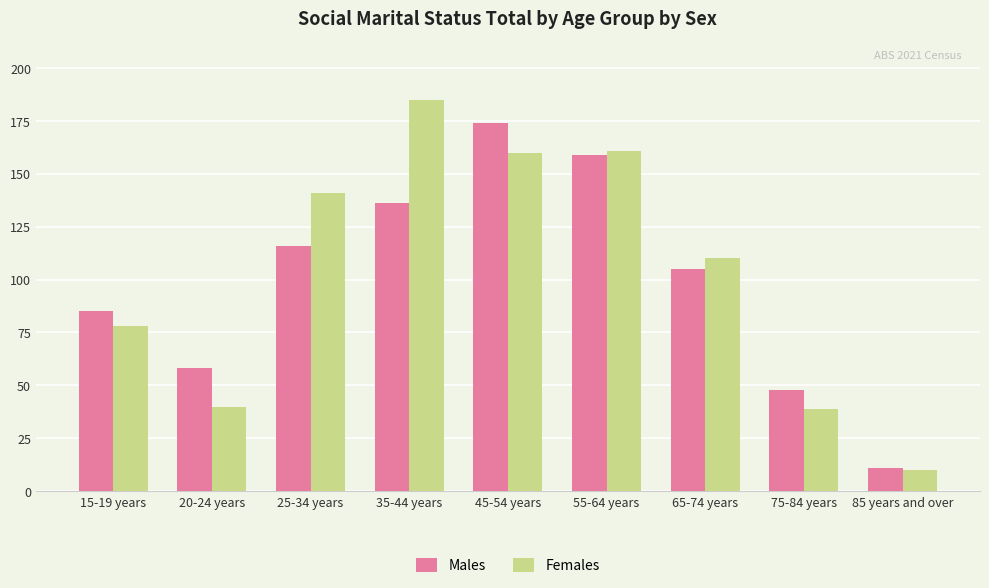

At 25-34 years, list the series in order from smallest to largest.

Males, Females